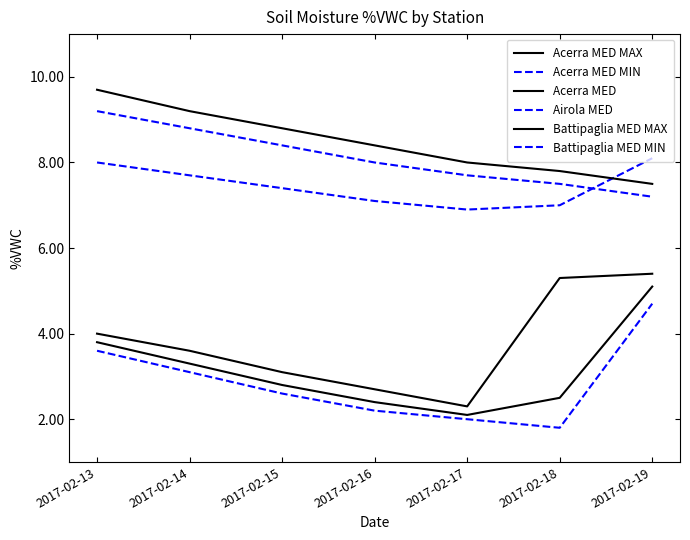

How many lines are shown in the chart?

6